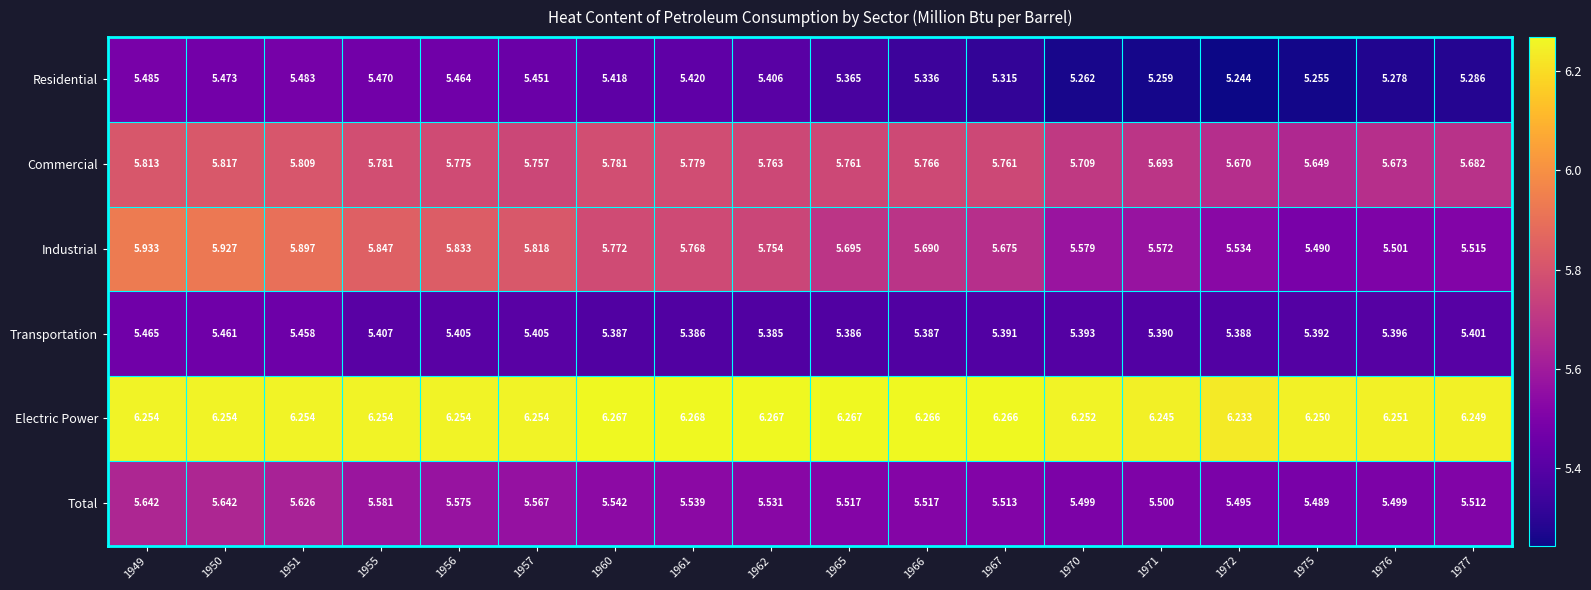

How many categories are shown in the chart?

18